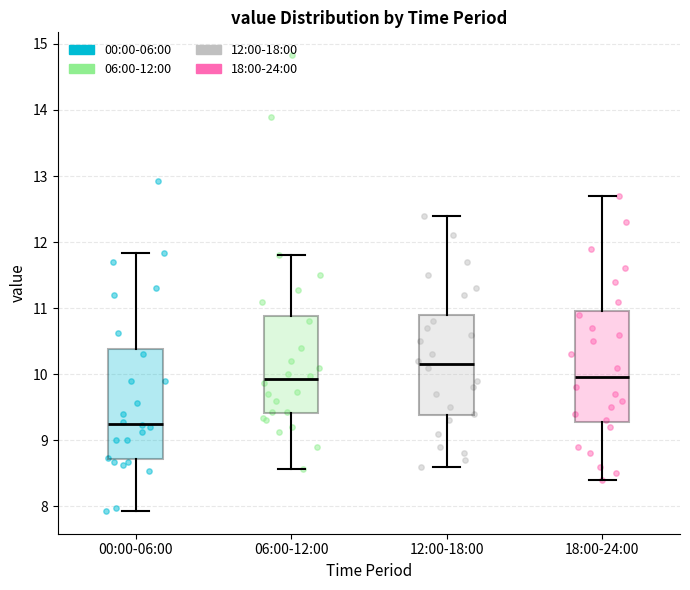

Which box has the lowest median line?

00:00-06:00